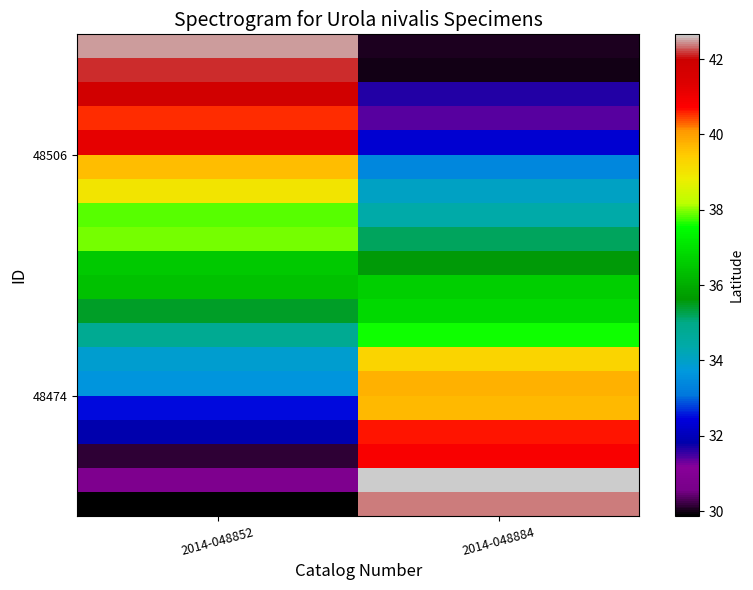

At which category is the sum across all series the highest?

2014-048852